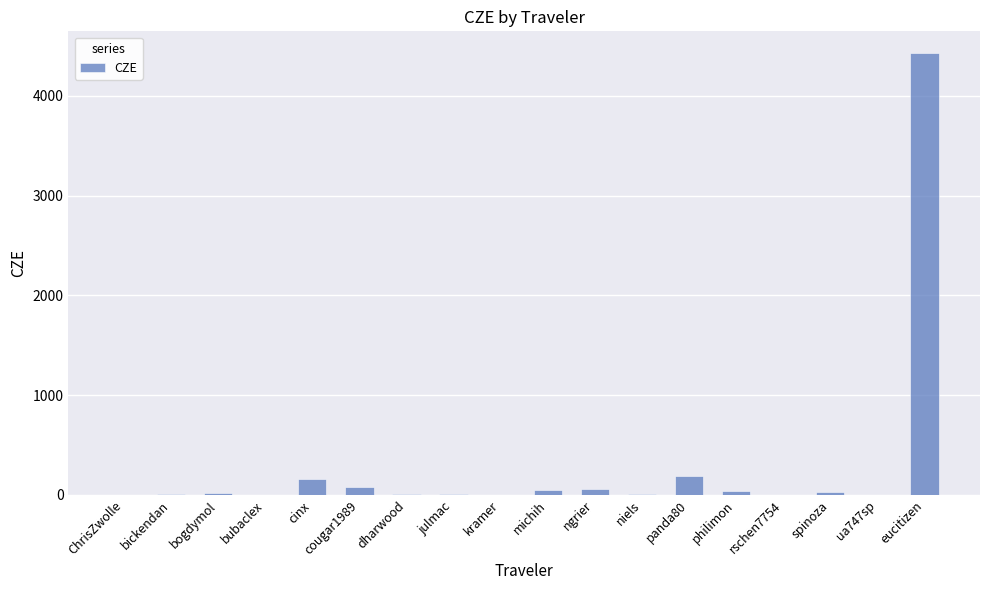

What is the sum of all values?

5081.8